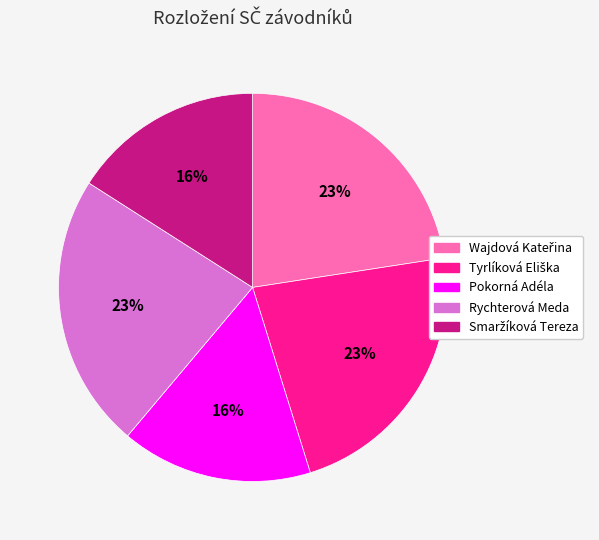

To the nearest percent, what is the average slice percentage?

20%